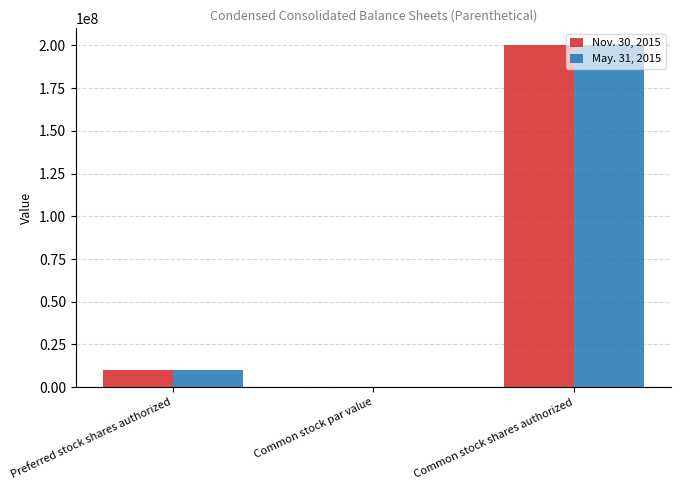

What is the maximum value shown in the chart?

200000000.0